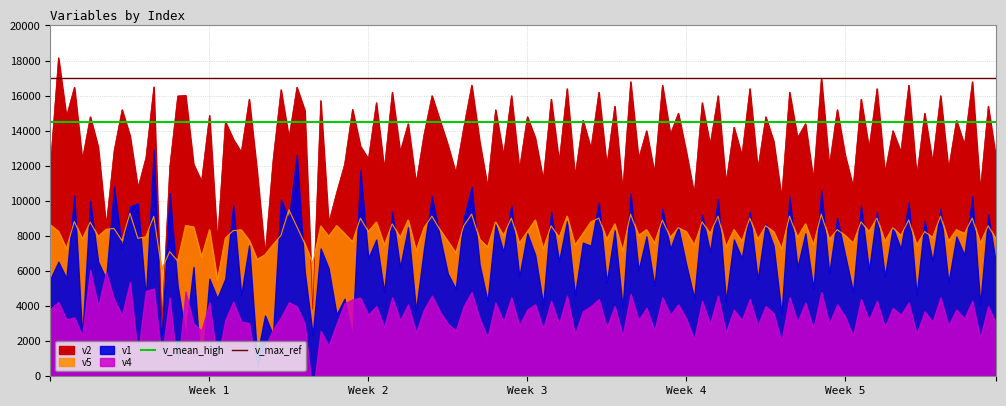

What is the average value of the v_mean_high series?

14500